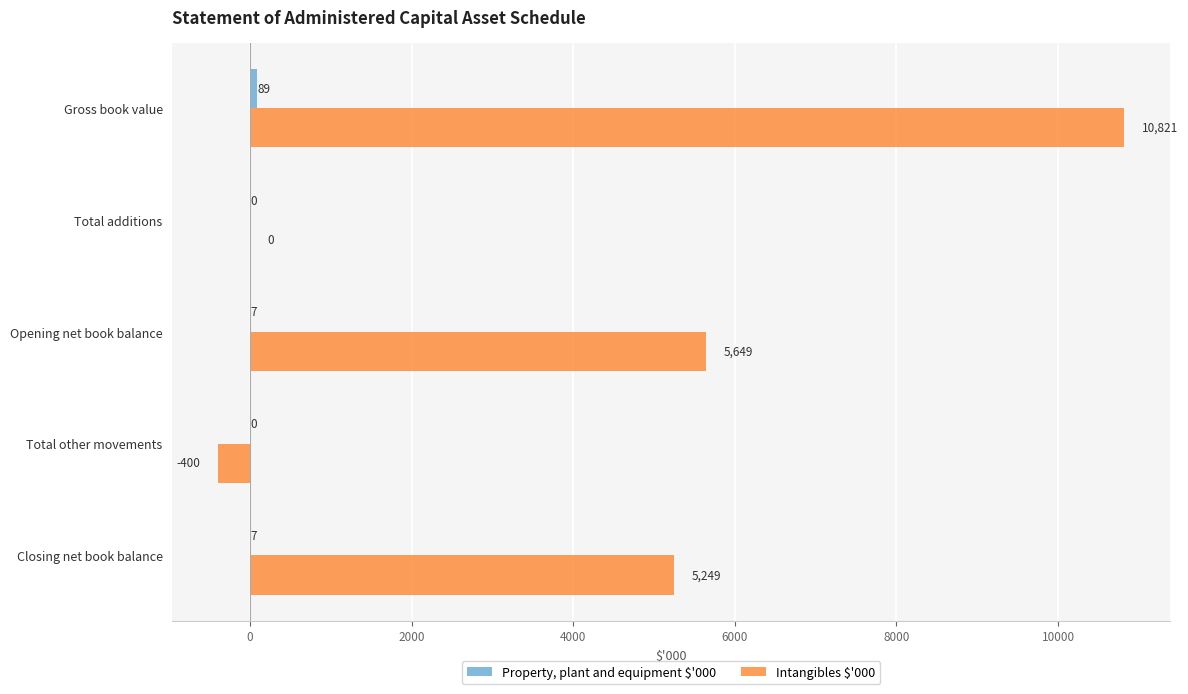

What value does the Intangibles $'000 series have at Opening net book balance?

5649